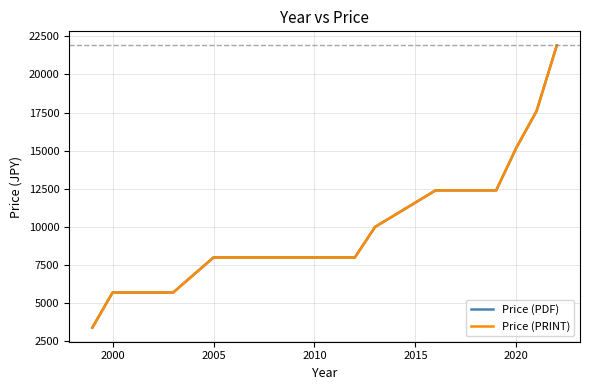

Does the chart have visible grid lines?

Yes